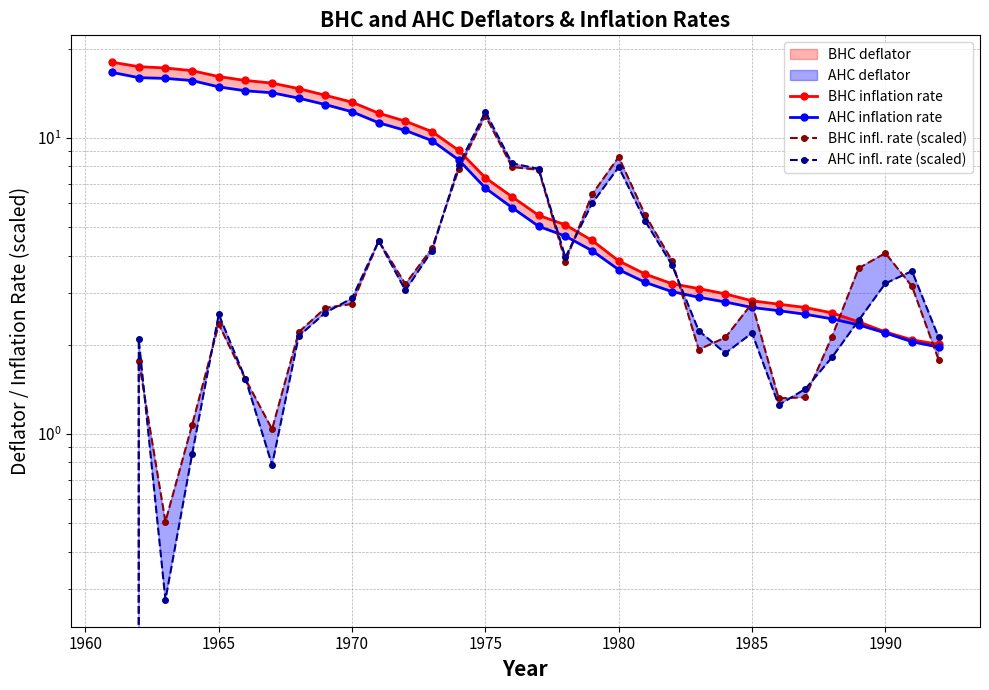

How many intersections are there between AHC infl. rate (scaled) and BHC inflation rate?

5